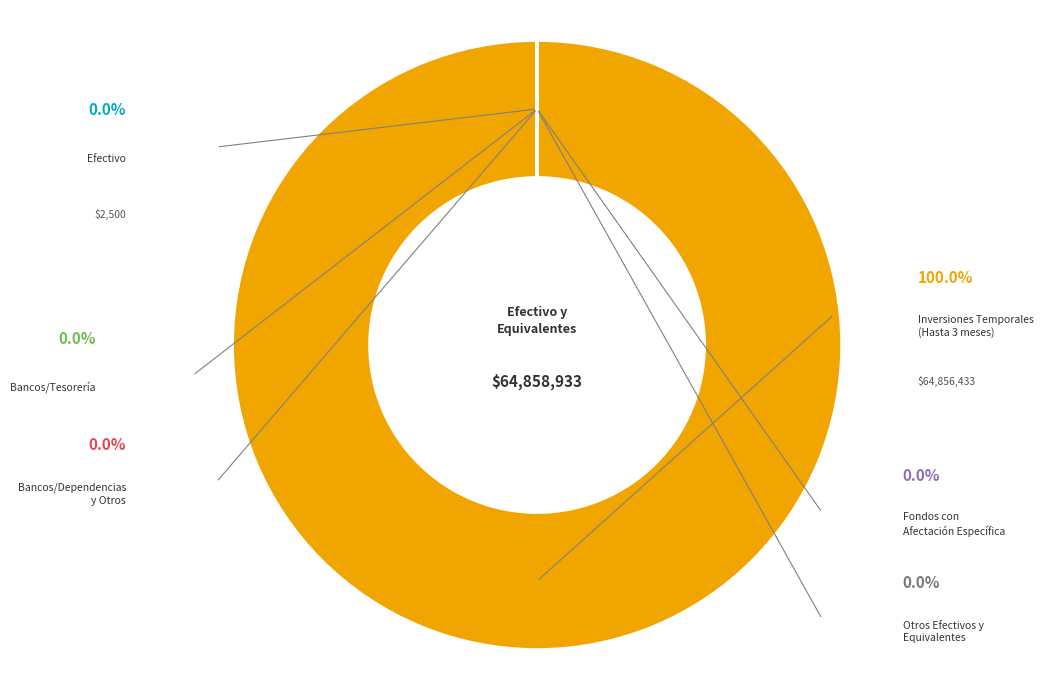

What percentage do Otros Efectivos y
Equivalentes and Inversiones Temporales
(Hasta 3 meses) together represent?

100.0%